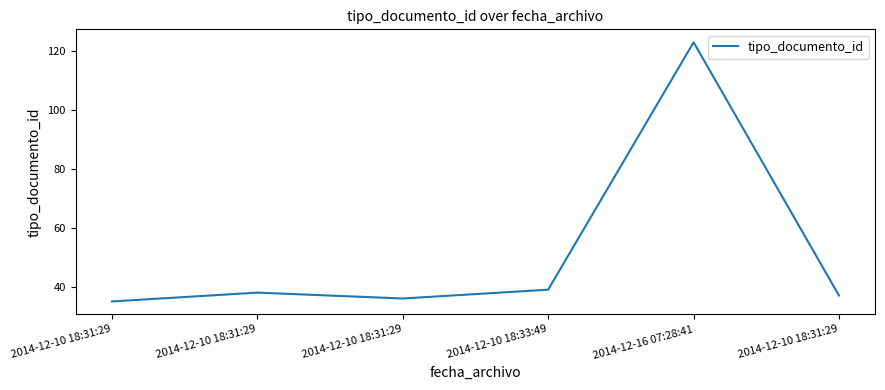

Does the chart display data point markers on the line(s)?

No